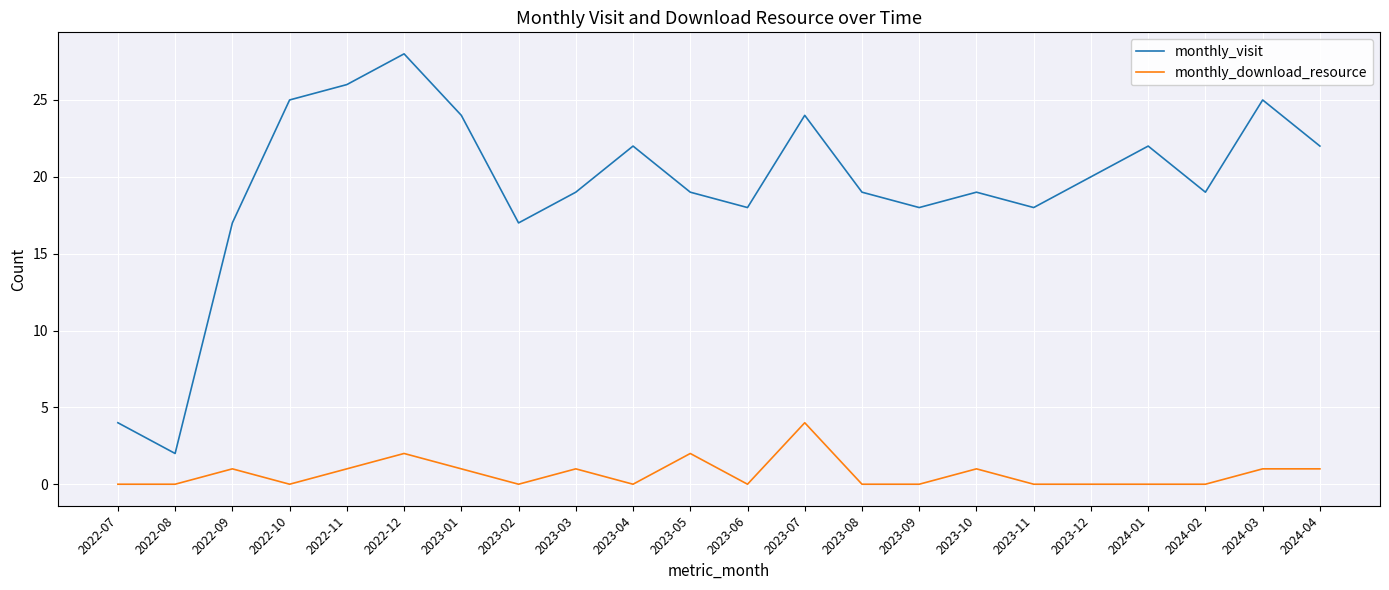

What position from the right is 2023-11?

6